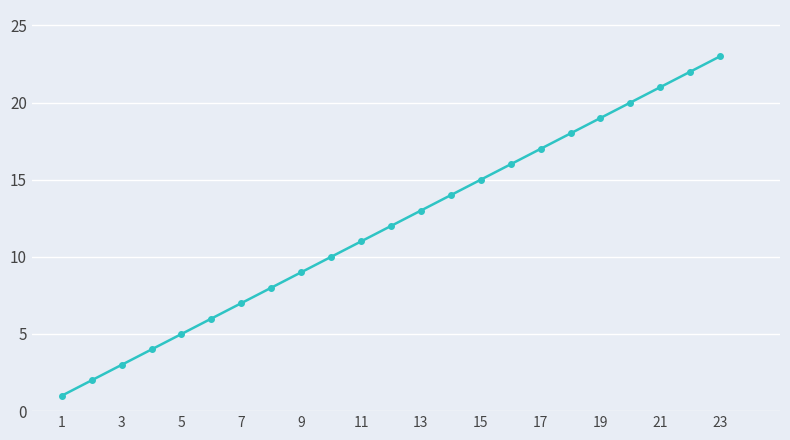

What is the greatest value displayed?

23